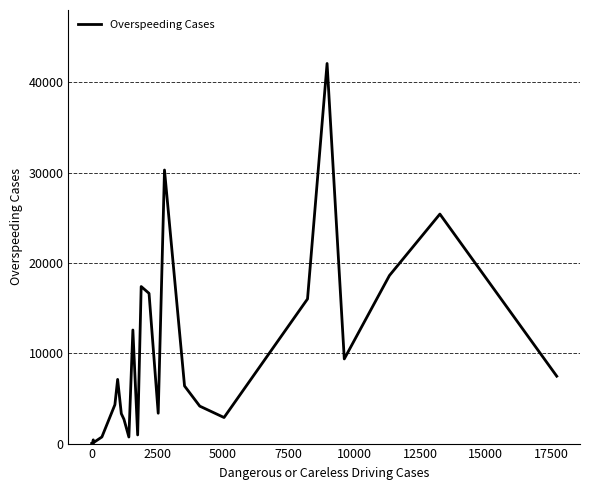

What is the sum of all values?

233314